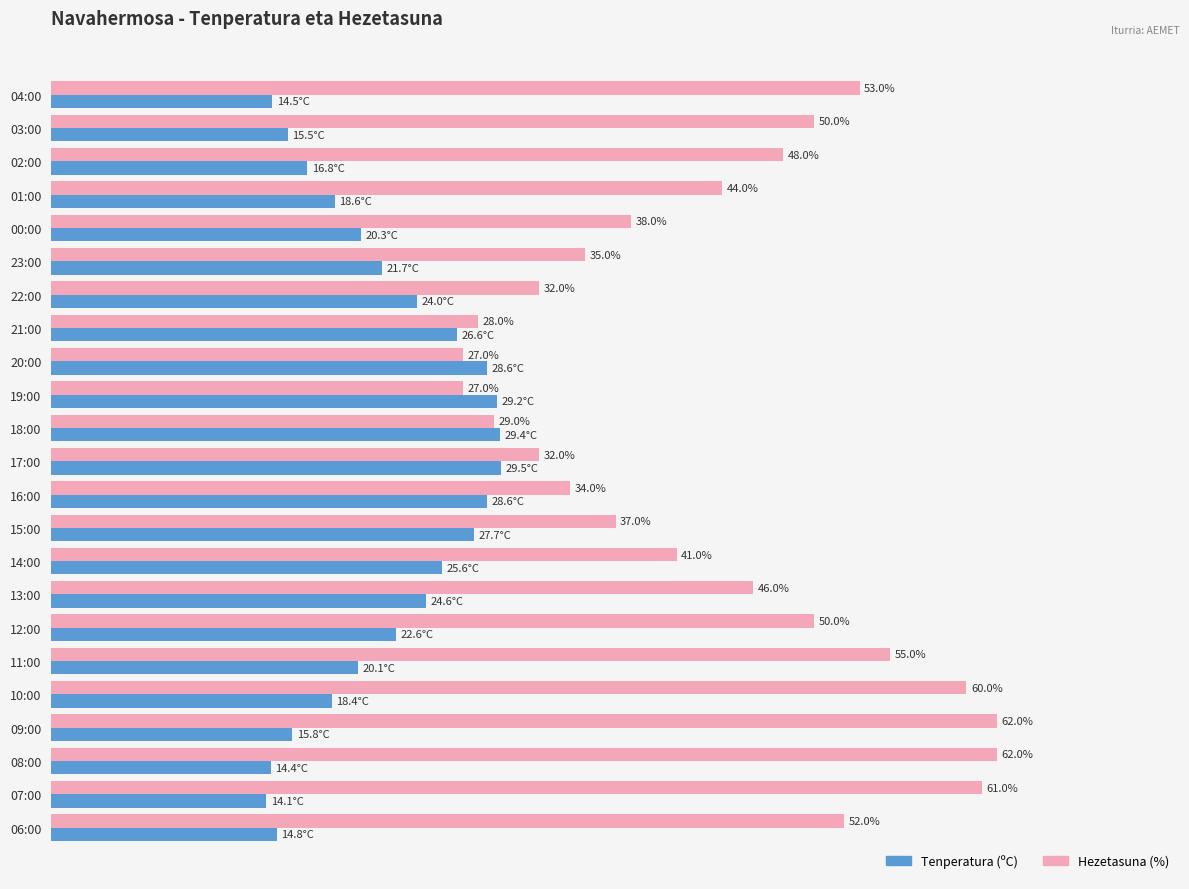

Which series has the widest spread of values?

Hezetasuna (%)